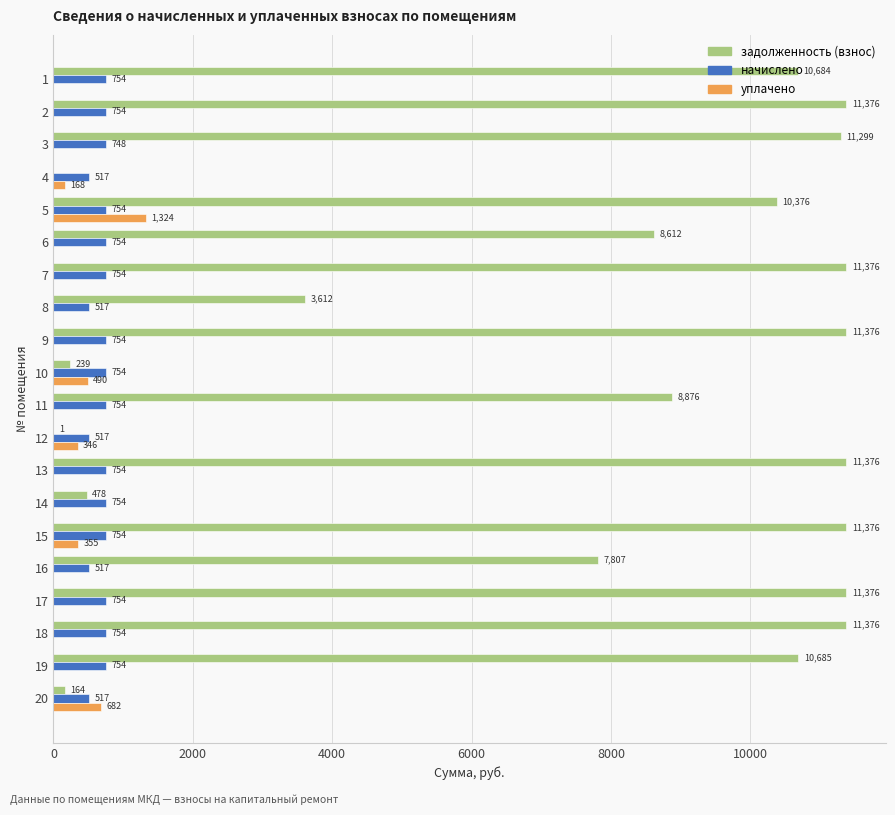

At which label is начислено closest to 635?

3